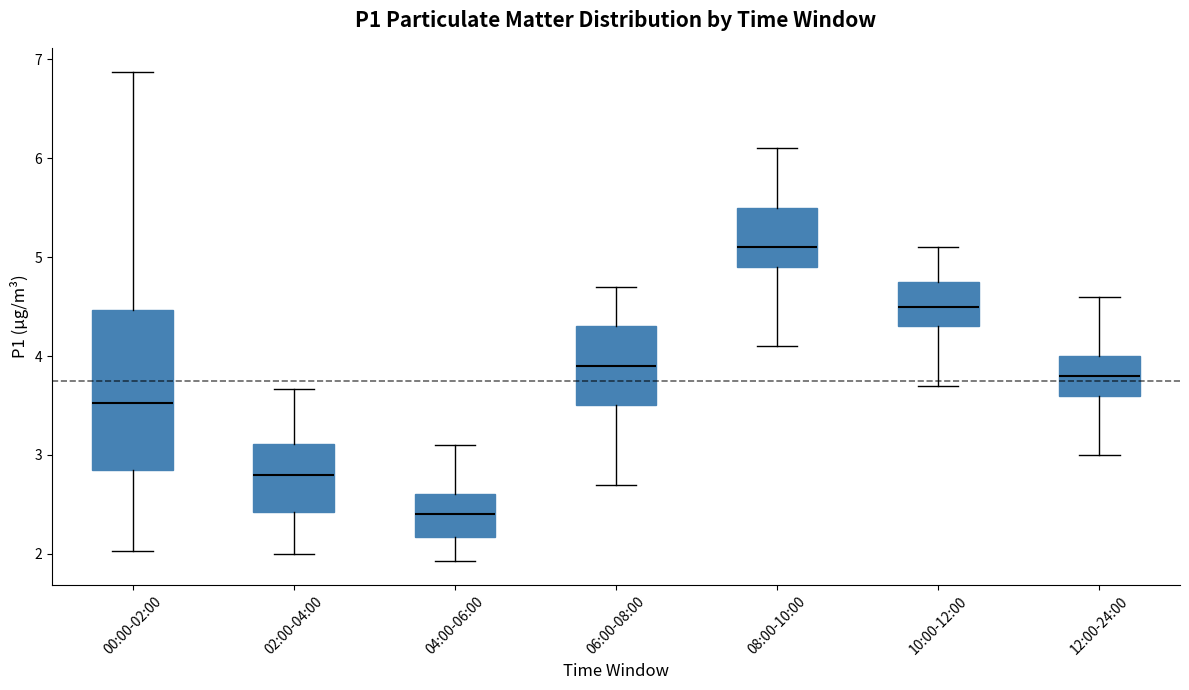

Which box is the tallest, from its lower edge to its upper edge?

00:00-02:00